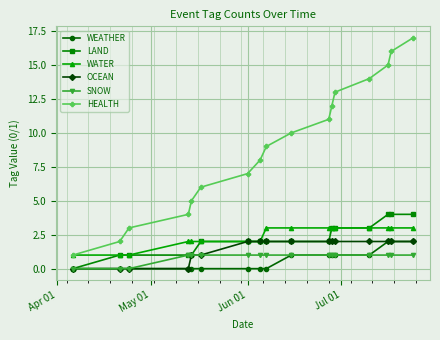

True or false: SNOW and WATER intersect in this chart.

False